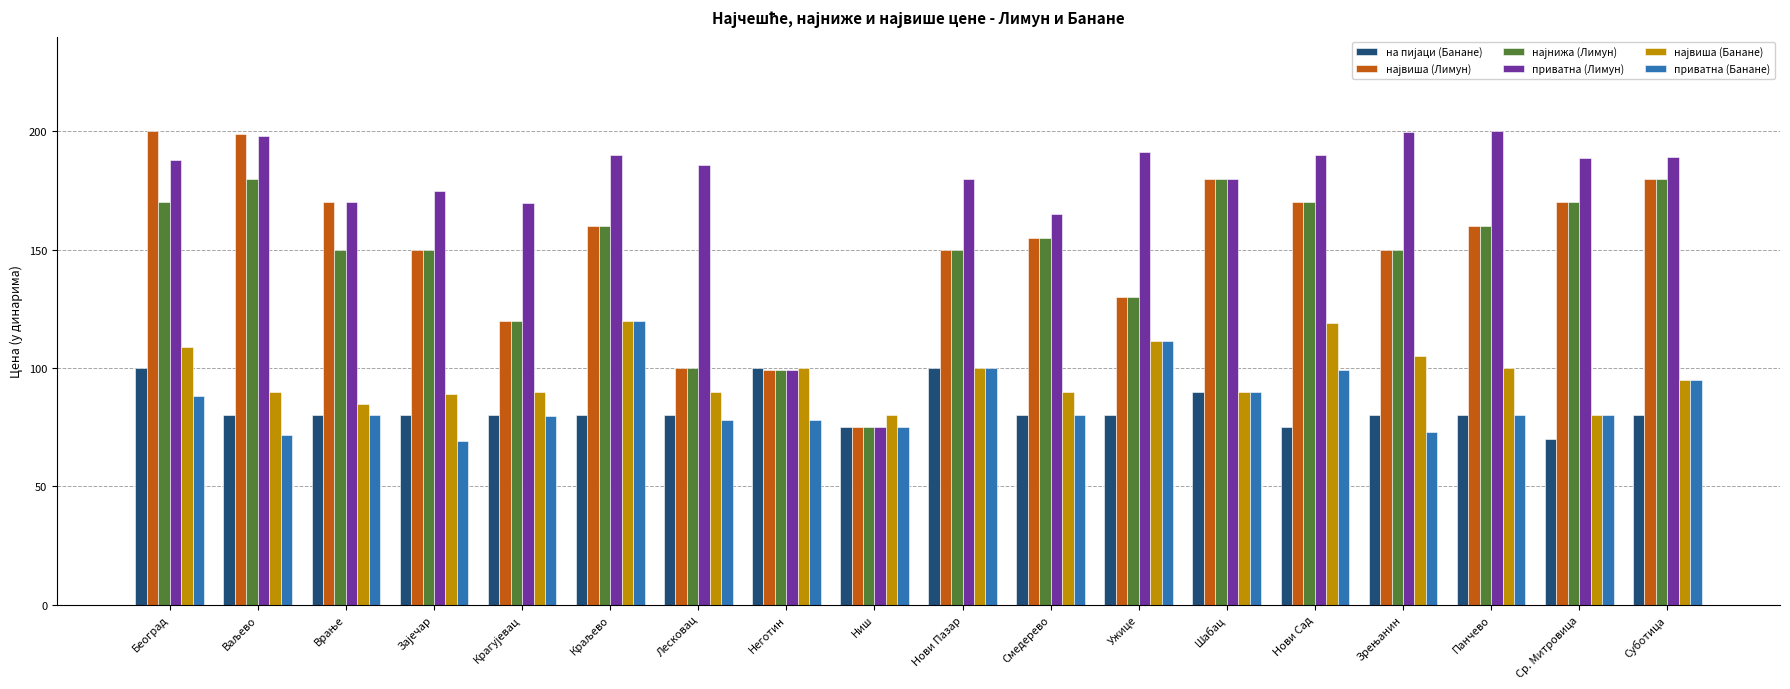

What is the minimum value shown in the chart?

69.0